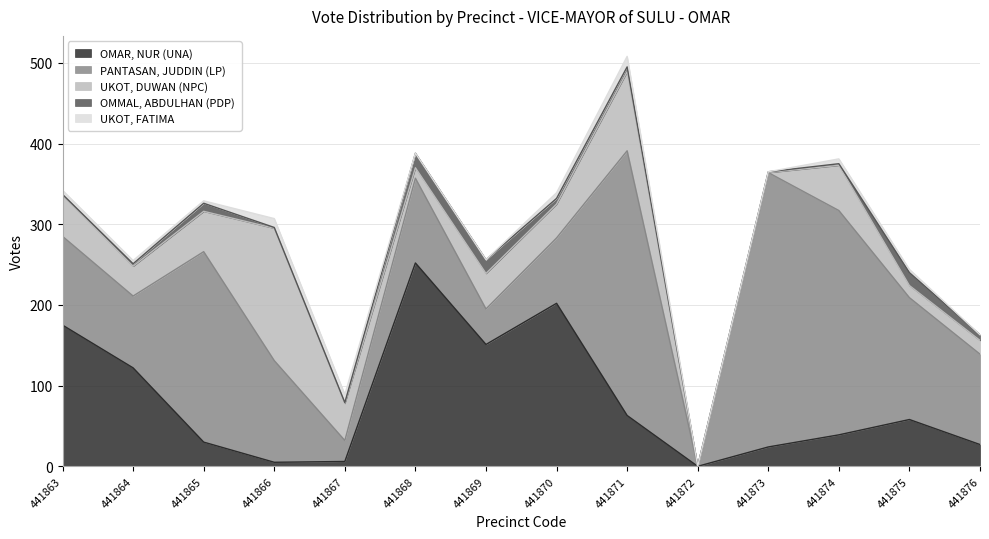

How many data points in PANTASAN, JUDDIN (LP) are above 112?

6